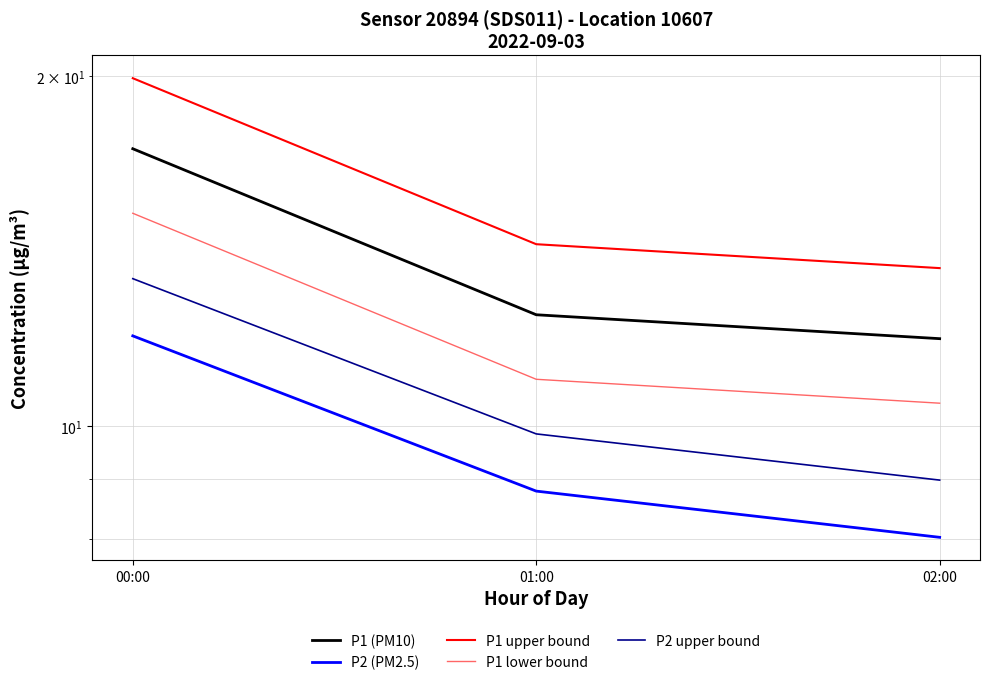

At which label is P1 upper bound closest to 16?

01:00